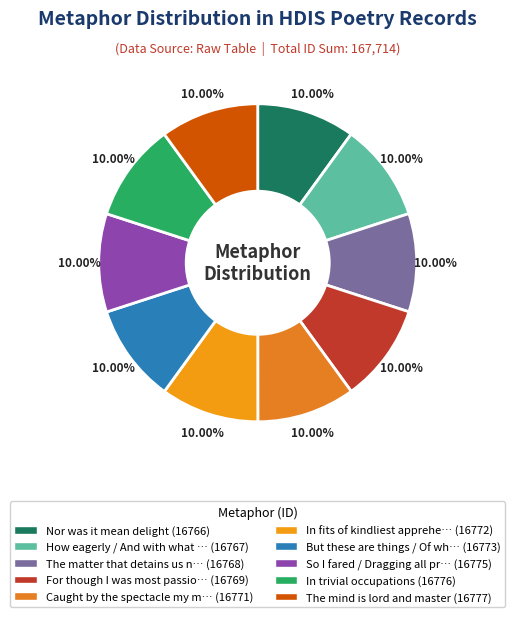

To the nearest percent, what is the average slice percentage?

10%